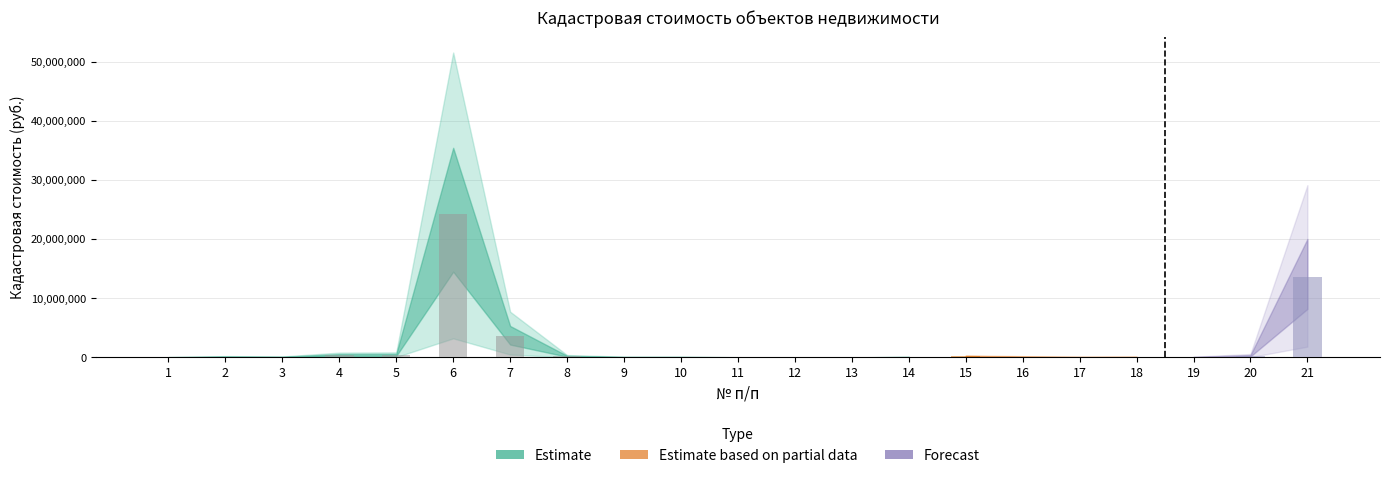

Is it true that the value at 21 is 13652677.3?

True